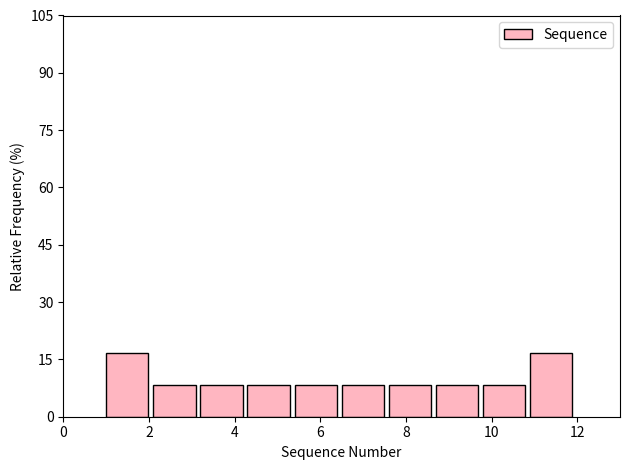

What is the height of the bar covering 4.3 to 5.4 on the x-axis? Neither the bar edges nor the heights are printed on the chart, so give them approximately, as read against the axes.

8